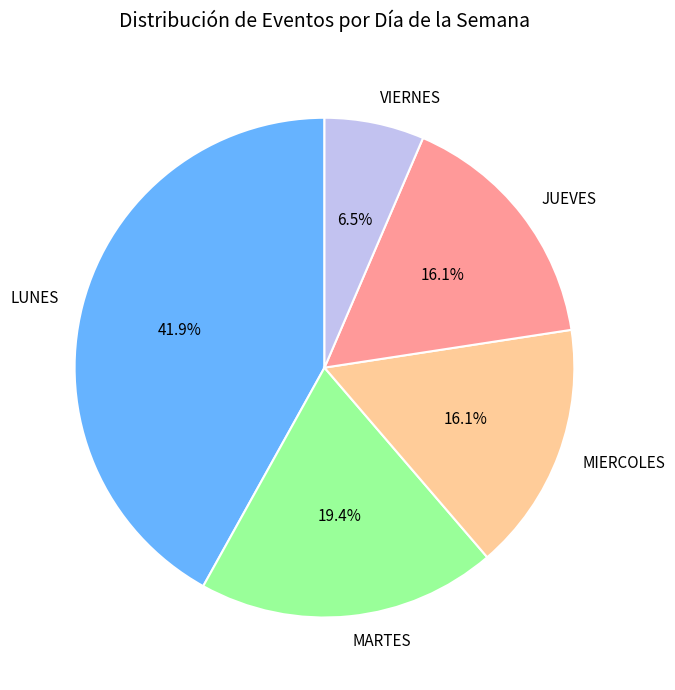

Is there a majority slice in this chart?

No